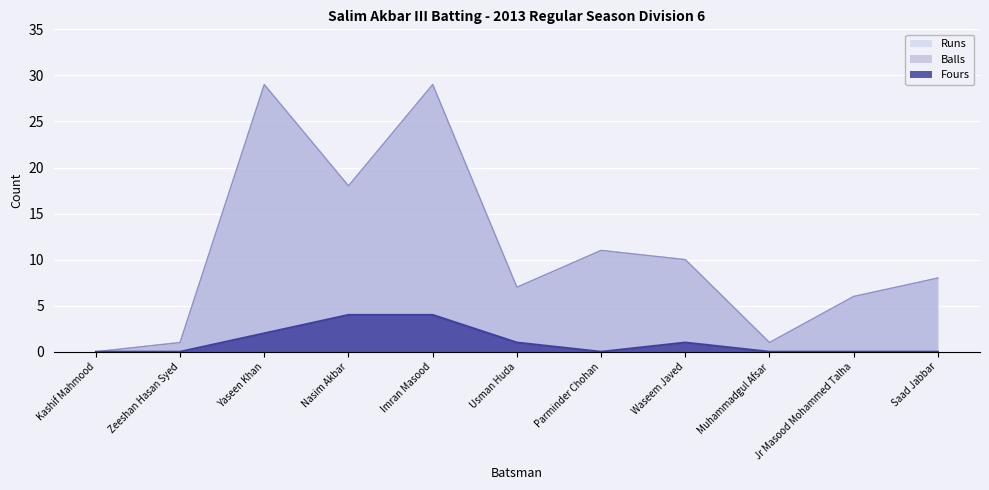

What is the average value of the Balls series?

11